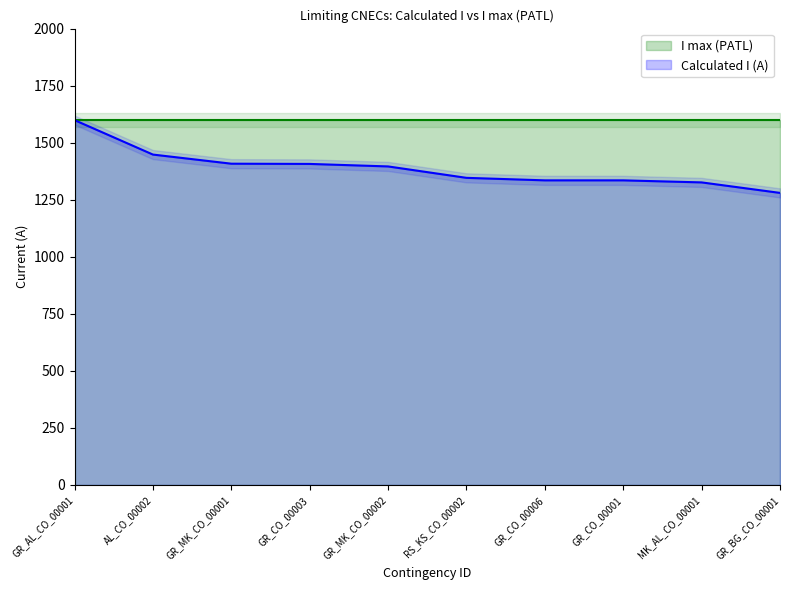

Reading left to right, extract all data points from this chart.

GR_AL_CO_00001=1599	AL_CO_00002=1448	GR_MK_CO_00001=1408	GR_CO_00003=1407	GR_MK_CO_00002=1396	RS_KS_CO_00002=1346	GR_CO_00006=1335	GR_CO_00001=1335	MK_AL_CO_00001=1326	GR_BG_CO_00001=1280